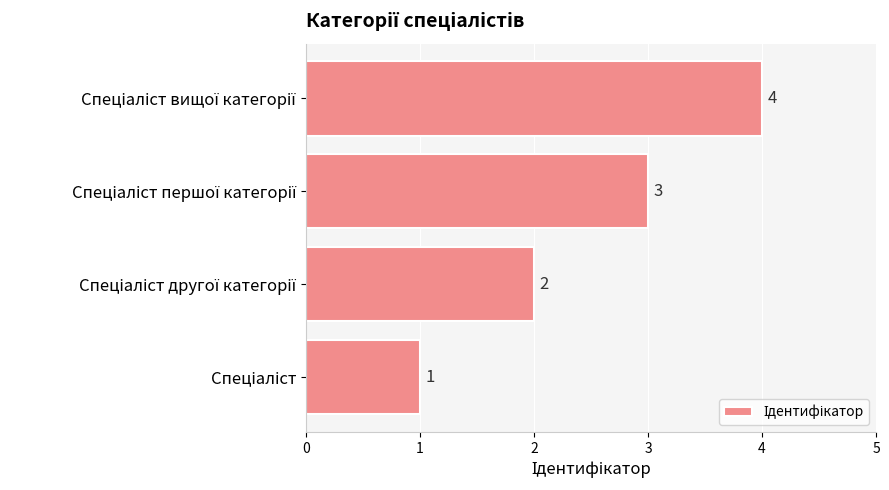

Count the values in the range 2 to 4.

3